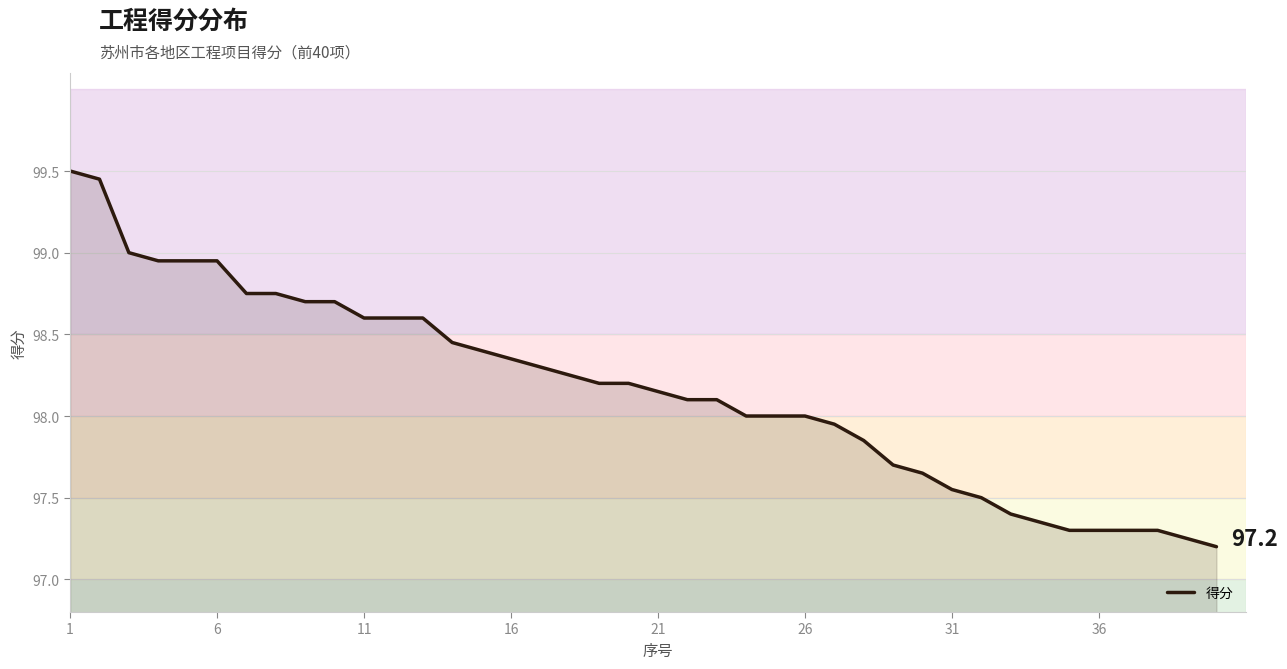

What is the difference between the maximum and minimum values?

2.3